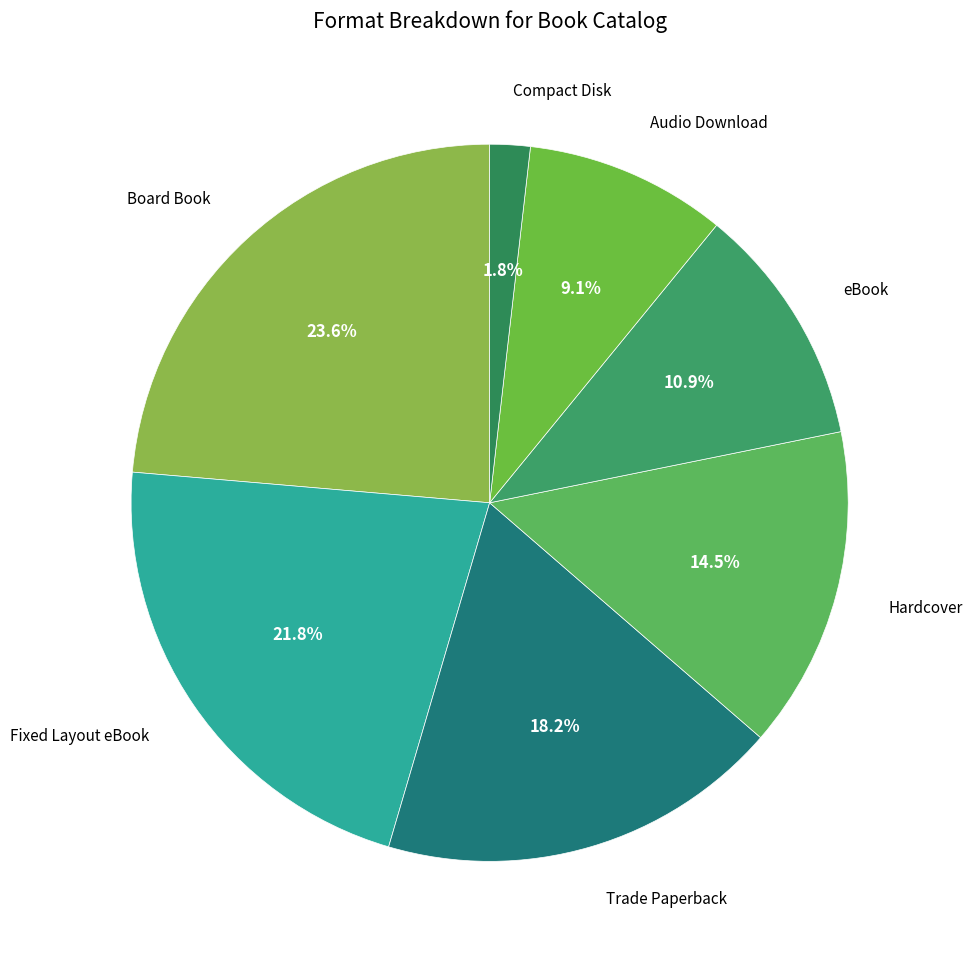

How many slices are in this pie chart?

7